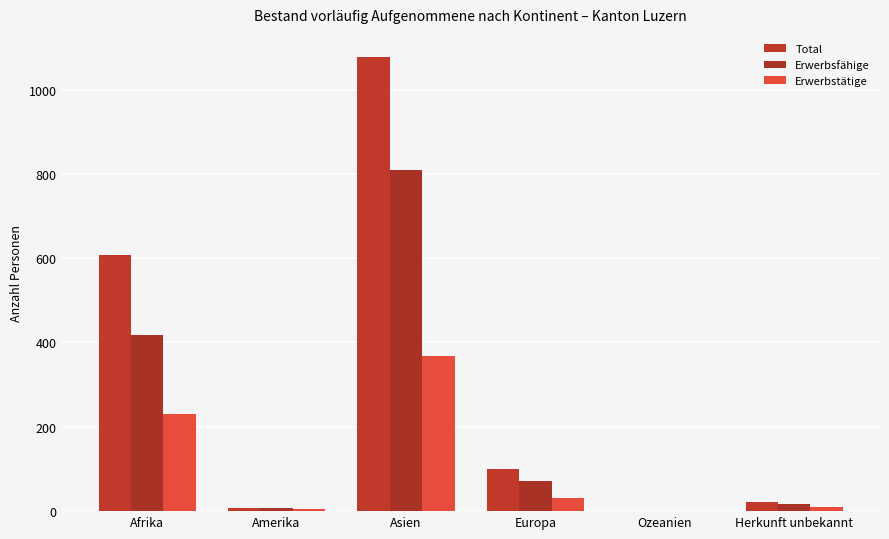

What is the difference between the maximum and minimum values in the Erwerbsfähige series?

809